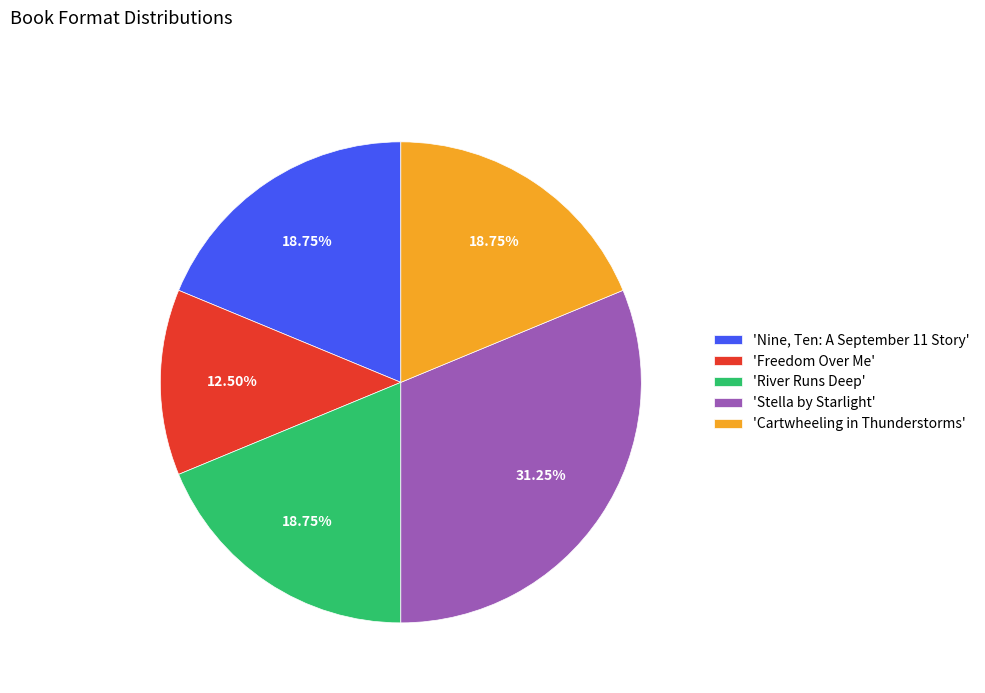

What is the smallest slice in the pie chart?

'Freedom Over Me'